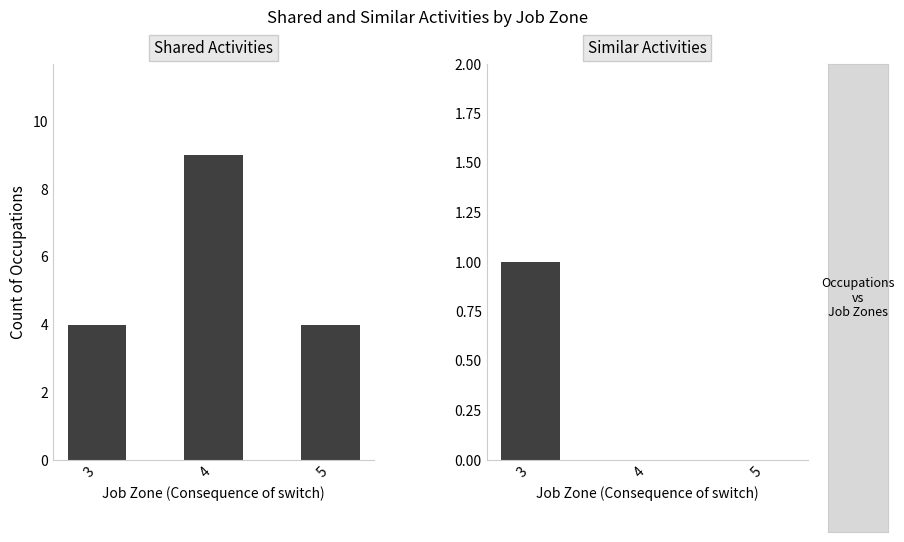

Rank the series at 5 from lowest to highest value.

Similar Activities, Shared Activities